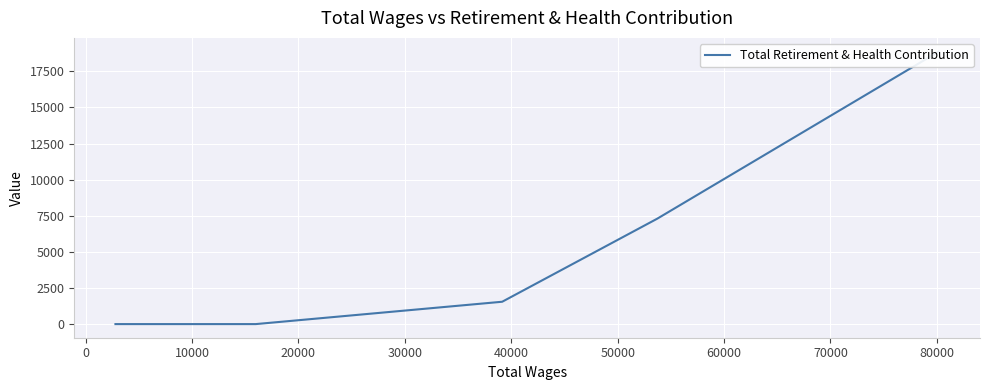

What is the difference between the values at 60000 and 0?

7294